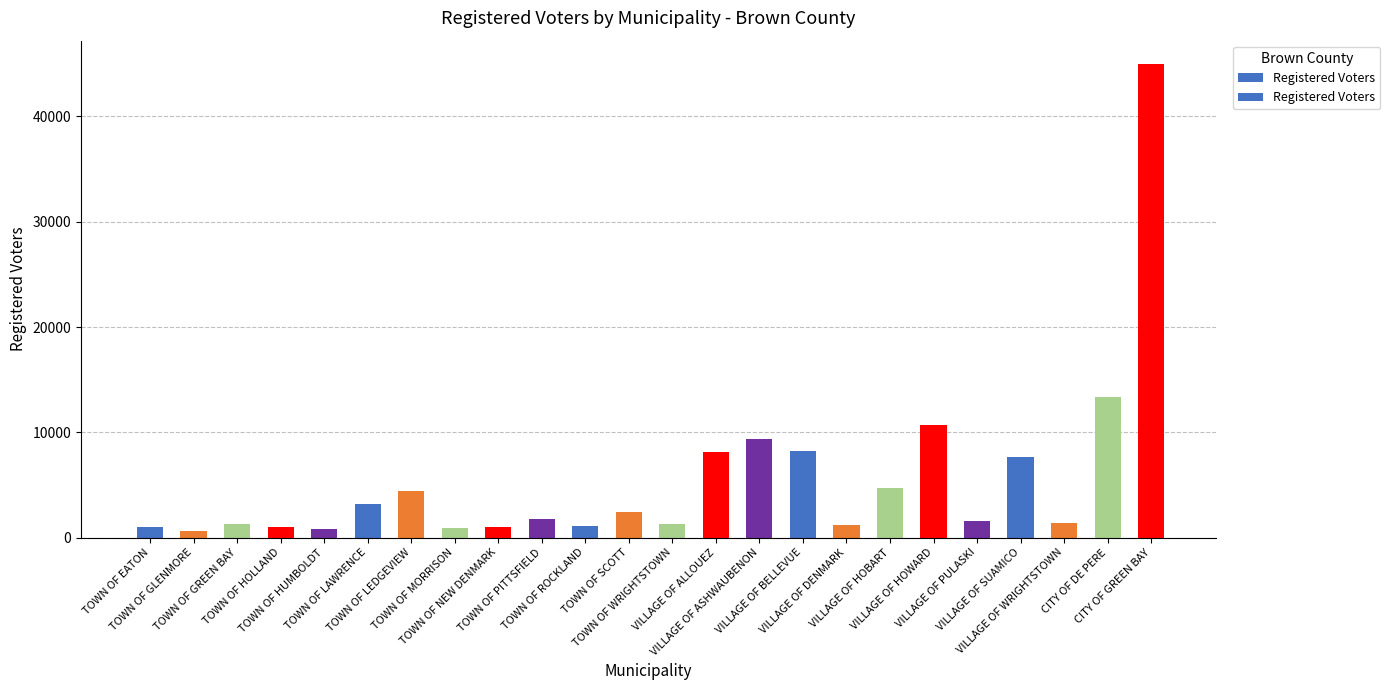

What is the sum of the values at TOWN OF EATON and TOWN OF MORRISON?

1904